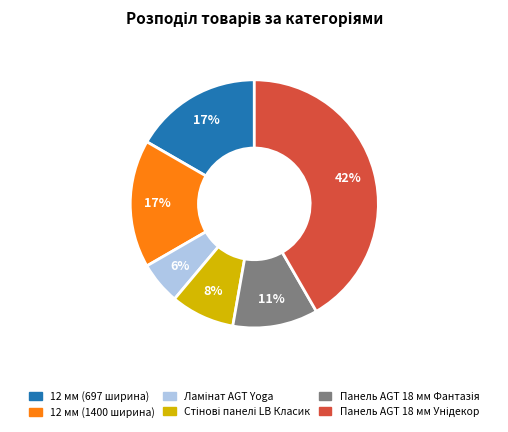

True or false: 12 мм (1400 ширина) accounts for 17% of the total.

True